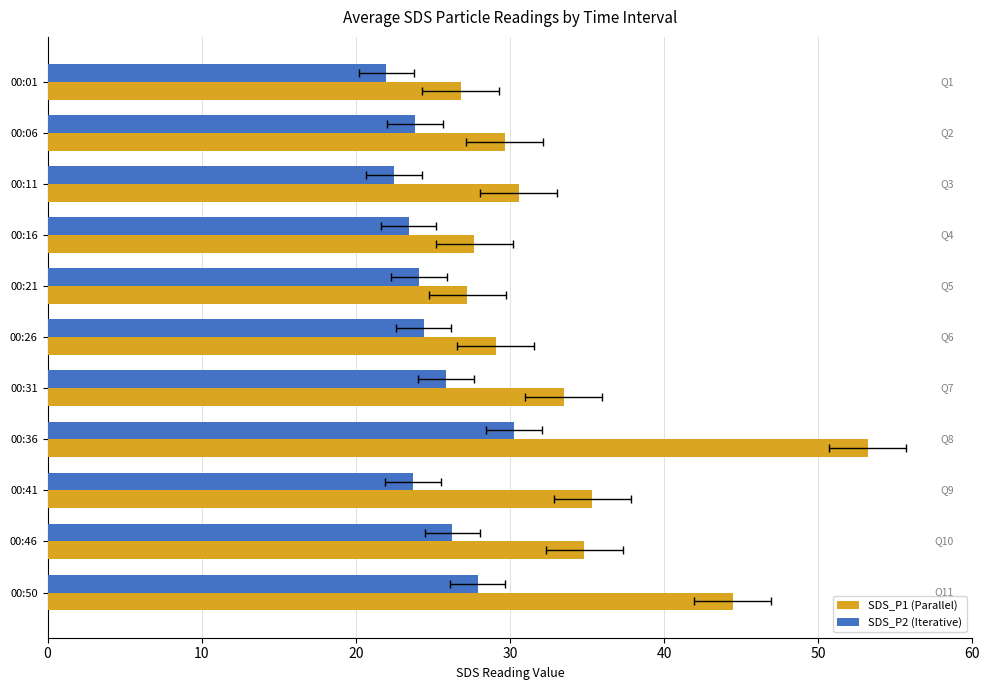

Is the value of SDS_P1 at 10 greater than the value of SDS_P2 at 10?

Yes